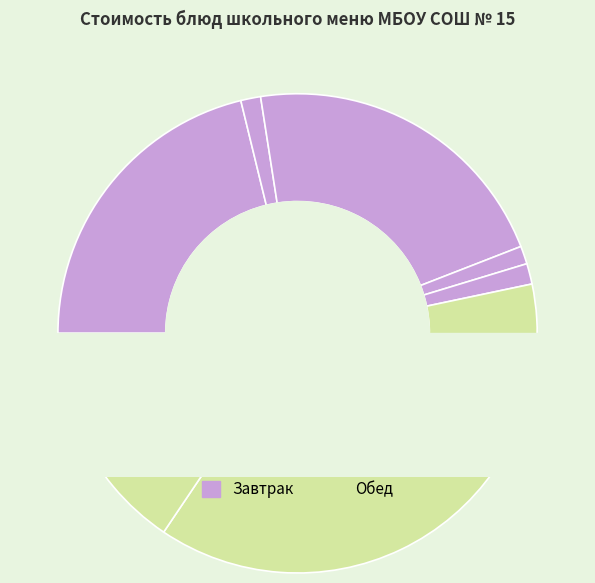

Does Хлеб ржано-пшеничный (обед) account for over 50% of the chart?

No